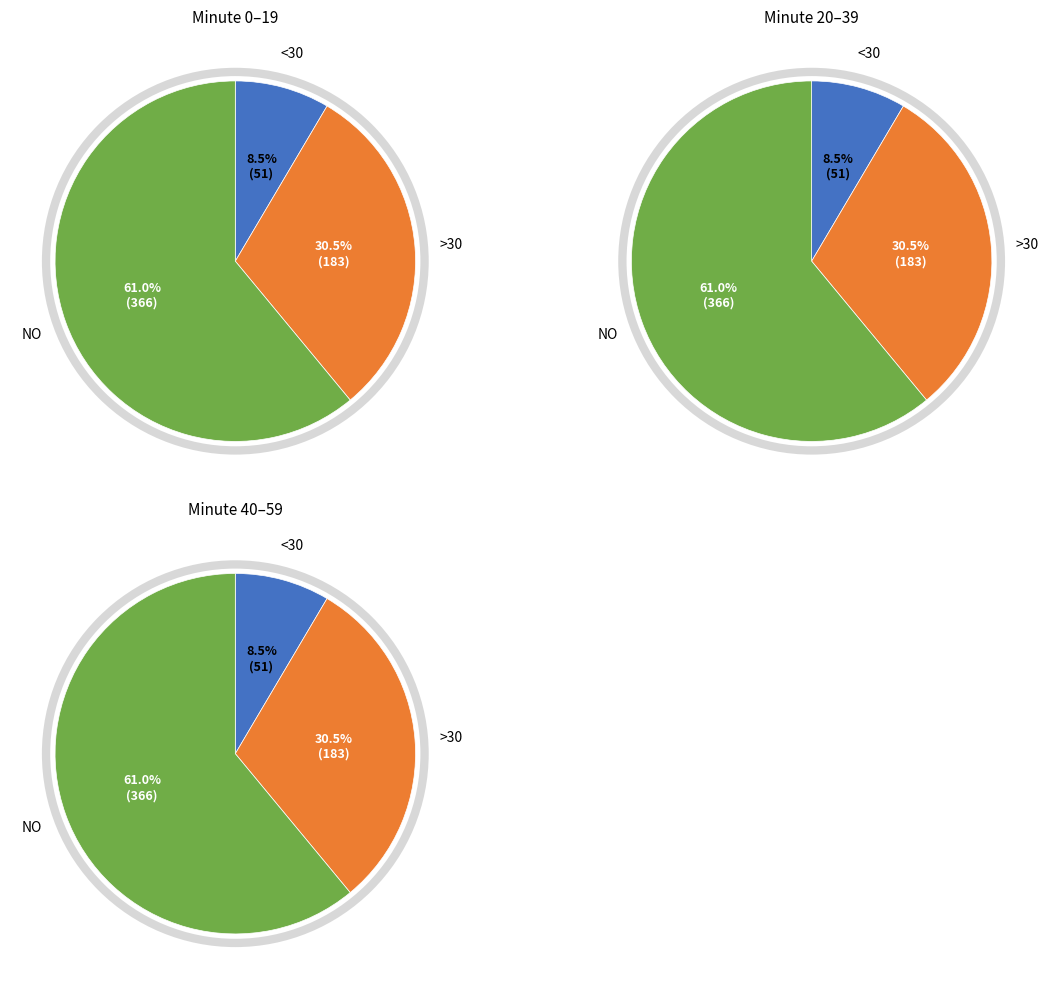

True or false: 2 accounts for 55% of the total.

False